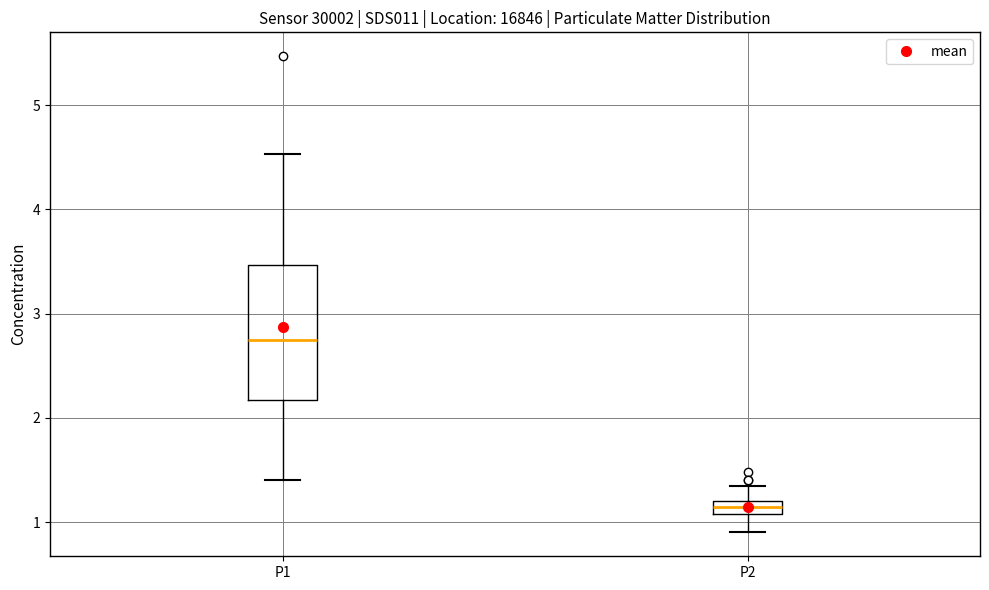

Where is the lower edge of the box for P2 on the y-axis? The values are not printed on the chart, so give them approximately, as read against the axis.

1.1